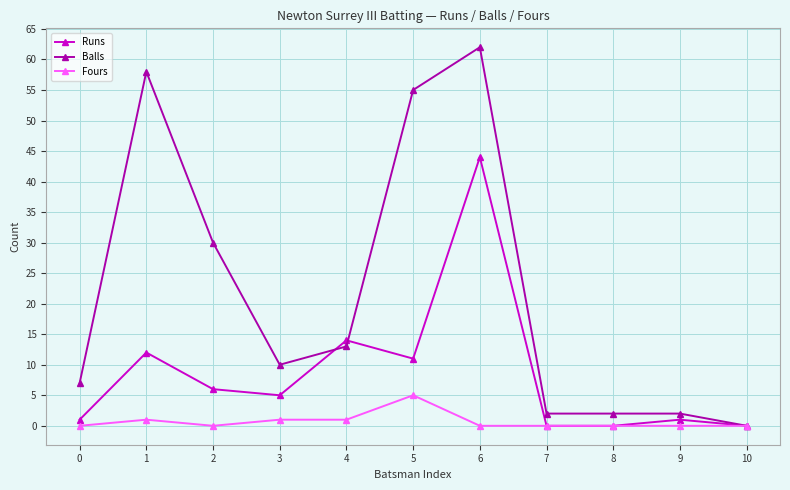

At which label is Runs closest to 22?

4